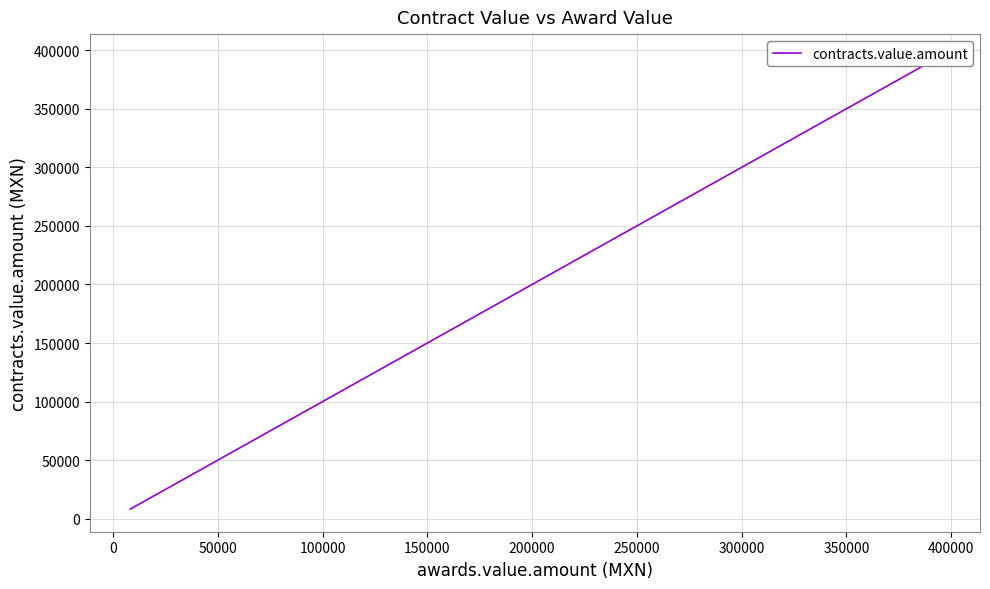

How many distinct data groups are displayed?

1